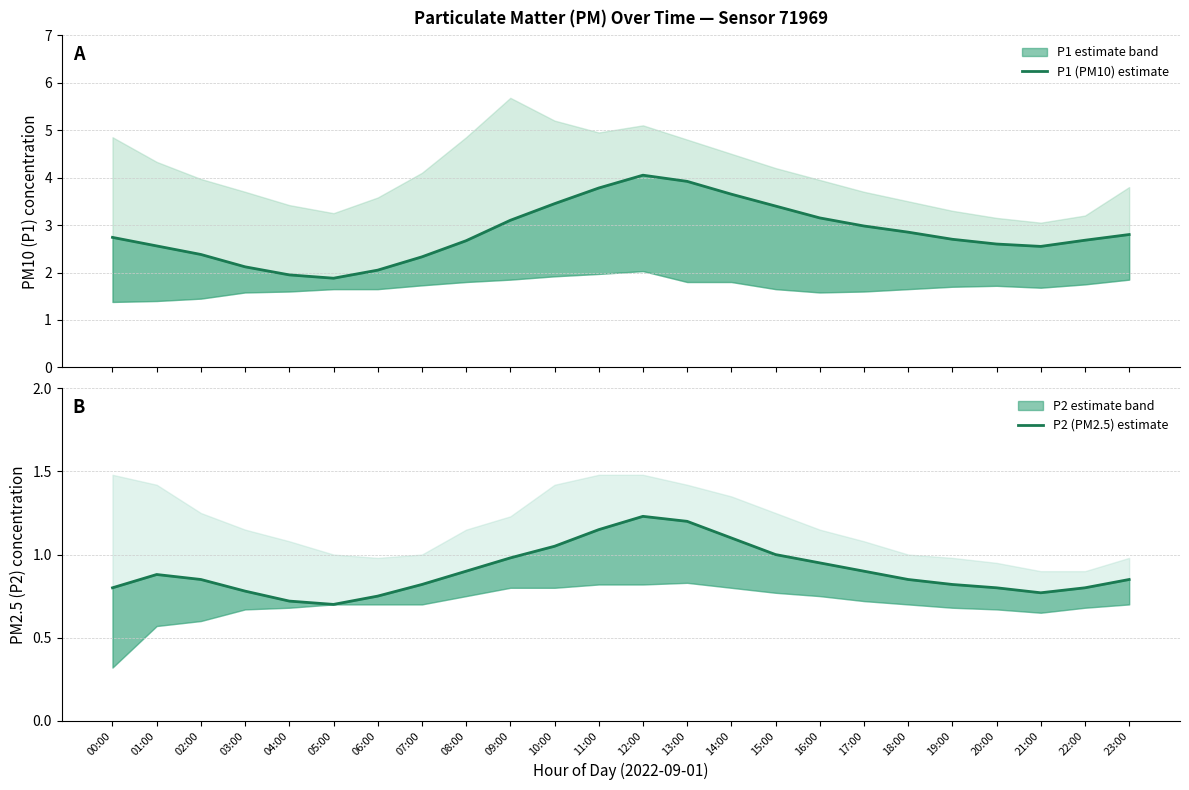

In P2 (PM2.5) estimate, how many points are lower than both neighbors (excluding endpoints)?

2